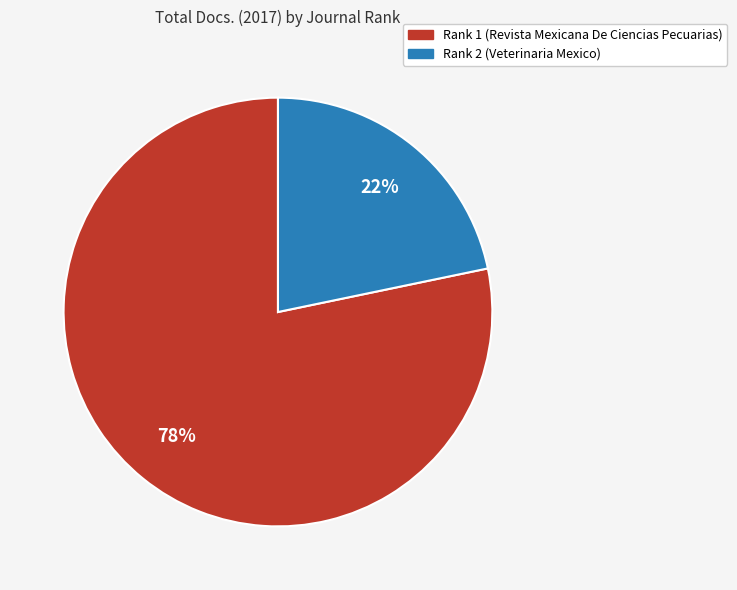

Rank the categories by value from highest to lowest.

Rank 1 (Revista Mexicana De Ciencias Pecuarias), Rank 2 (Veterinaria Mexico)